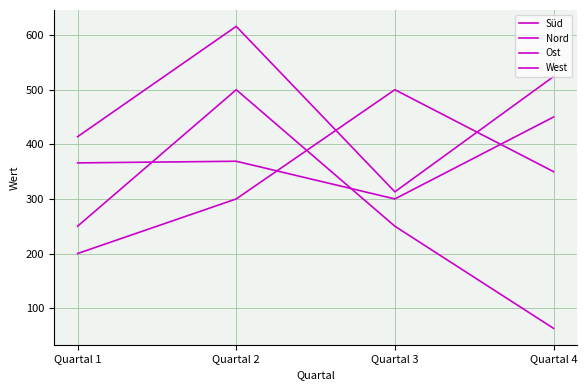

Is this an area chart (filled region under the line)?

No